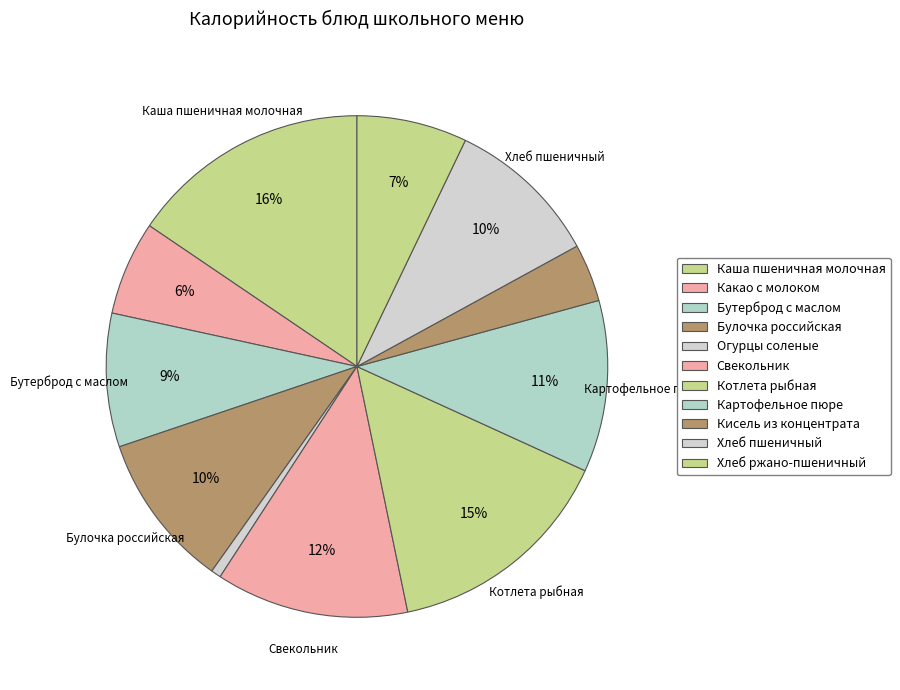

How many slices are in this pie chart?

11